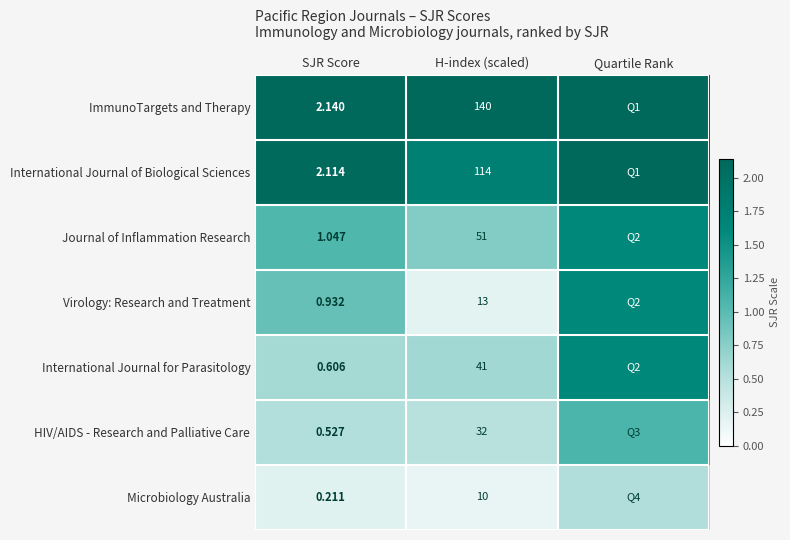

At which label does Microbiology Australia reach its minimum?

H-index (scaled)